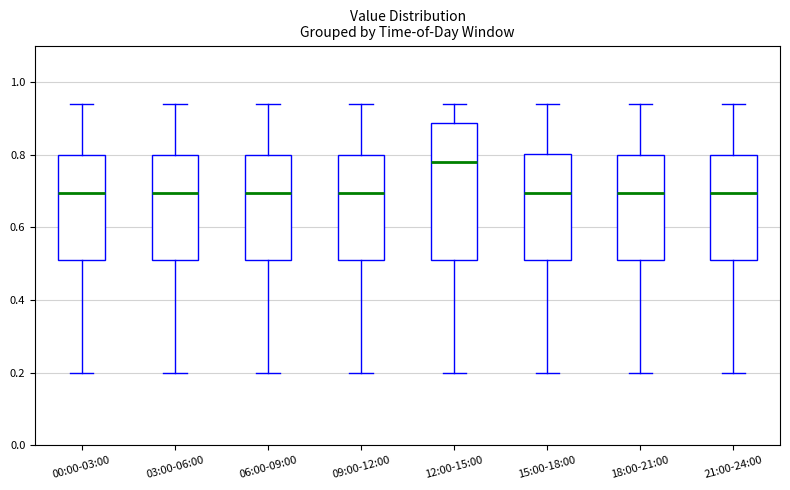

Reading left to right, read every box against the y-axis: the position of its median line, the range the box covers, and the ends of its whiskers. The values are not printed on the chart, so give them approximately, as read against the axis.

00:00-03:00: median 0.70, box 0.52 to 0.80, whiskers 0.20 to 0.94
03:00-06:00: median 0.70, box 0.52 to 0.80, whiskers 0.20 to 0.94
06:00-09:00: median 0.70, box 0.52 to 0.80, whiskers 0.20 to 0.94
09:00-12:00: median 0.70, box 0.52 to 0.80, whiskers 0.20 to 0.94
12:00-15:00: median 0.78, box 0.52 to 0.88, whiskers 0.20 to 0.94
15:00-18:00: median 0.70, box 0.52 to 0.80, whiskers 0.20 to 0.94
18:00-21:00: median 0.70, box 0.52 to 0.80, whiskers 0.20 to 0.94
21:00-24:00: median 0.70, box 0.52 to 0.80, whiskers 0.20 to 0.94